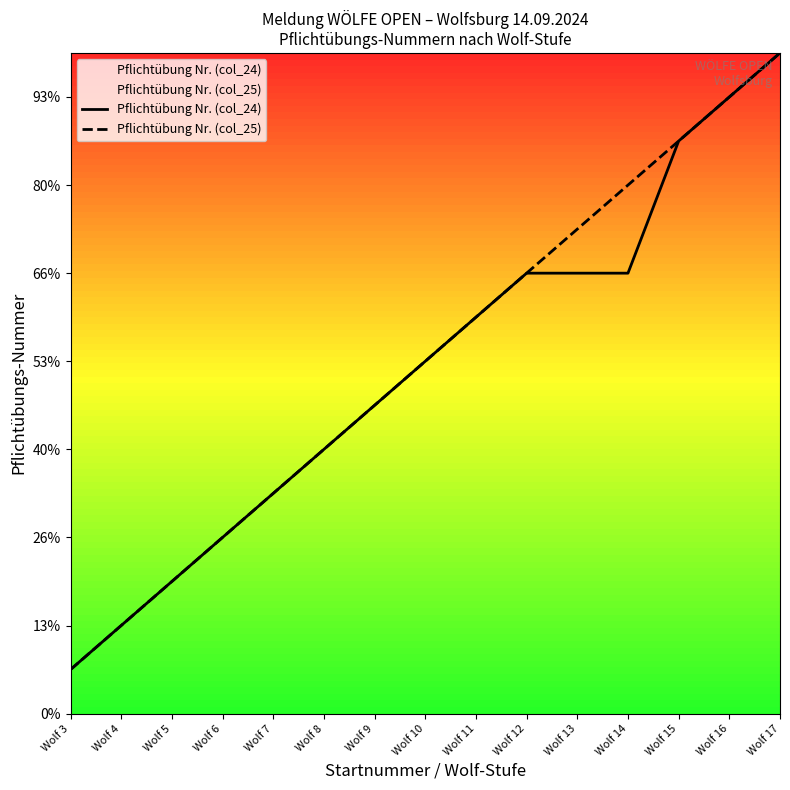

List the labels in order of Pflichtübung Nr. (col_25) value, largest first.

Wolf 17, Wolf 16, Wolf 15, Wolf 14, Wolf 13, Wolf 12, Wolf 11, Wolf 10, Wolf 9, Wolf 8, Wolf 7, Wolf 6, Wolf 5, Wolf 4, Wolf 3